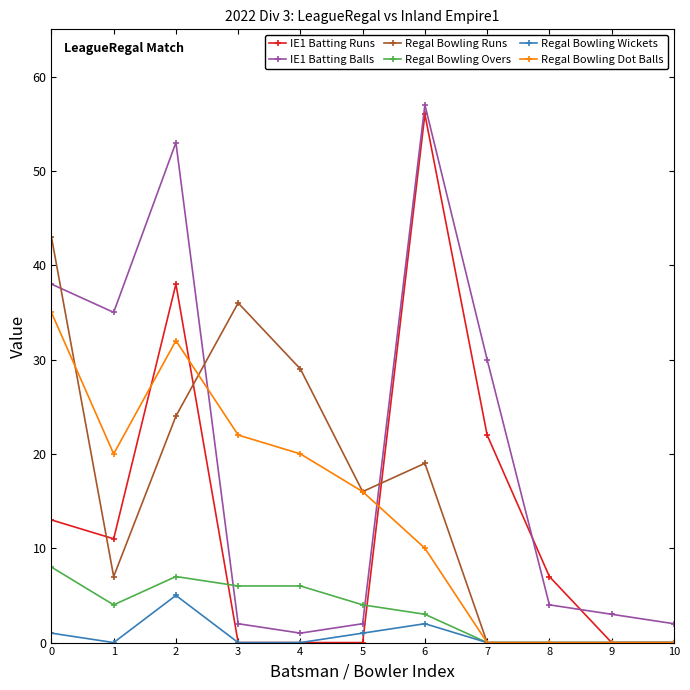

What is the difference between the Regal Bowling Dot Balls values at 3 and 0?

13